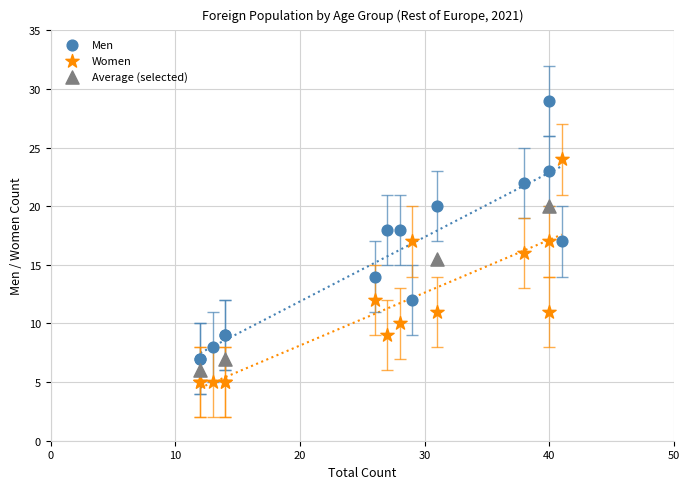

Which series has the largest Y range (max minus min)?

Men